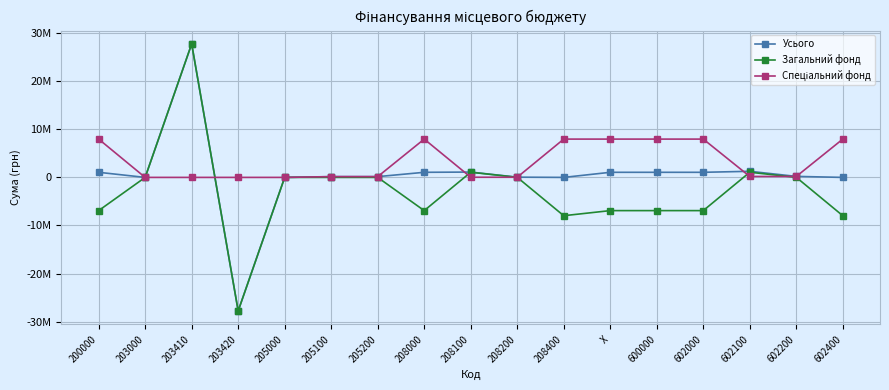

Is this an area chart (filled region under the line)?

No